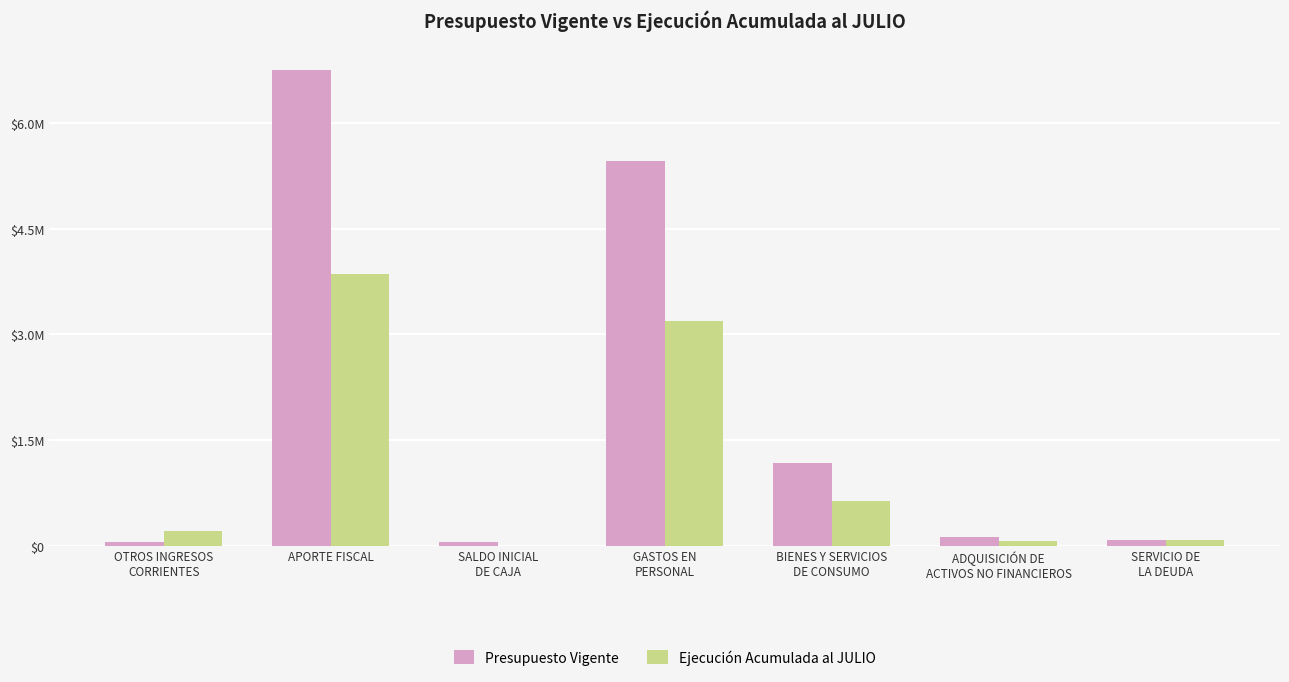

At how many categories does at least one series exceed 576539?

3